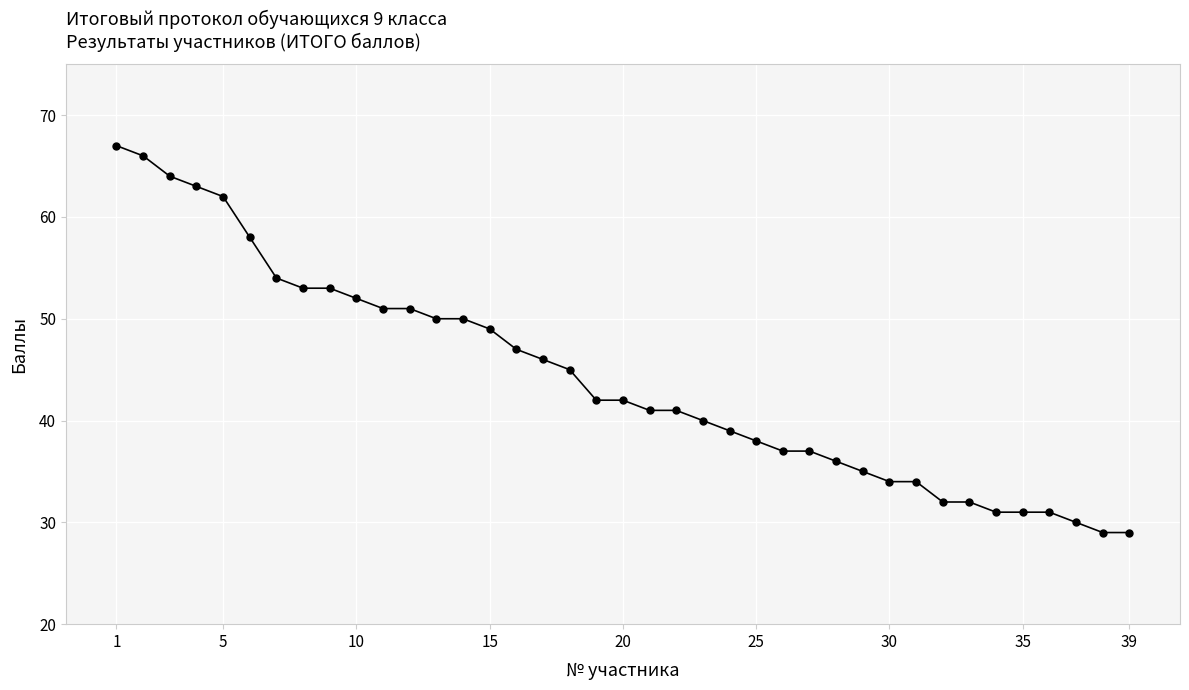

What is the minimum value shown in the chart?

29